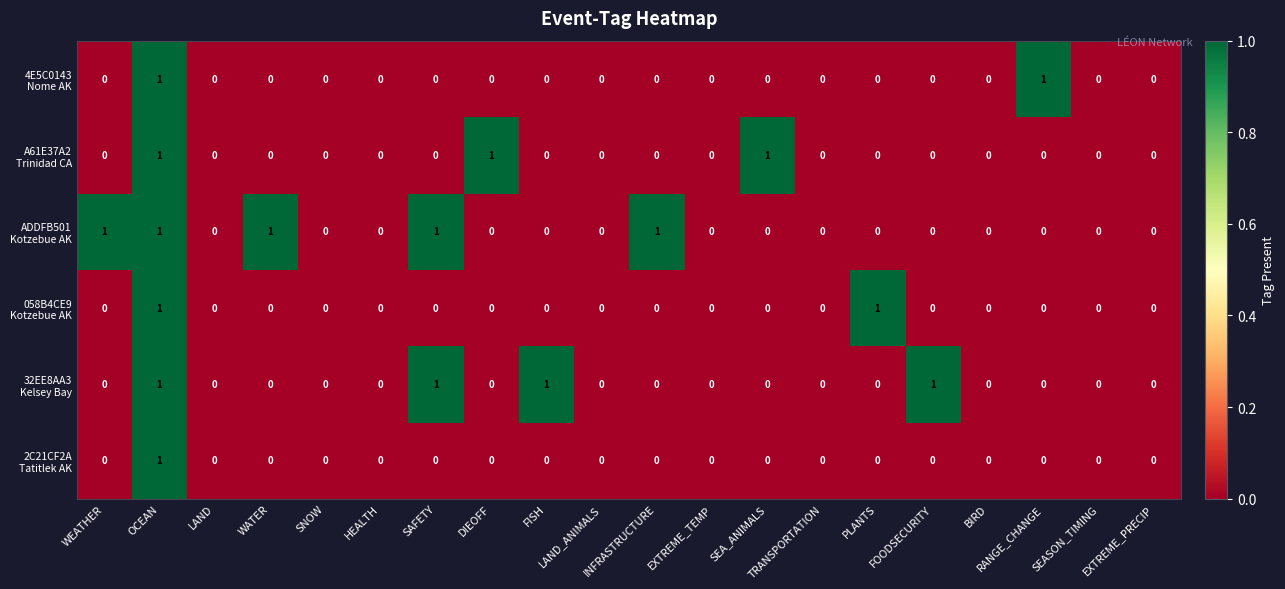

At which category is the sum across all series the highest?

OCEAN